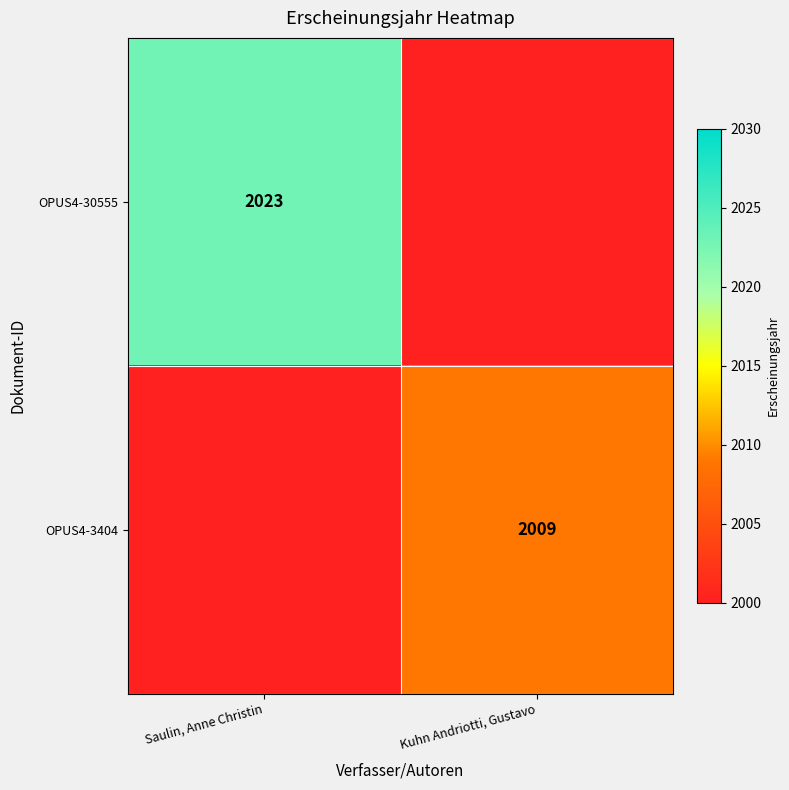

Is it true that OPUS4-30555 equals 2023 at Saulin, Anne Christin?

True